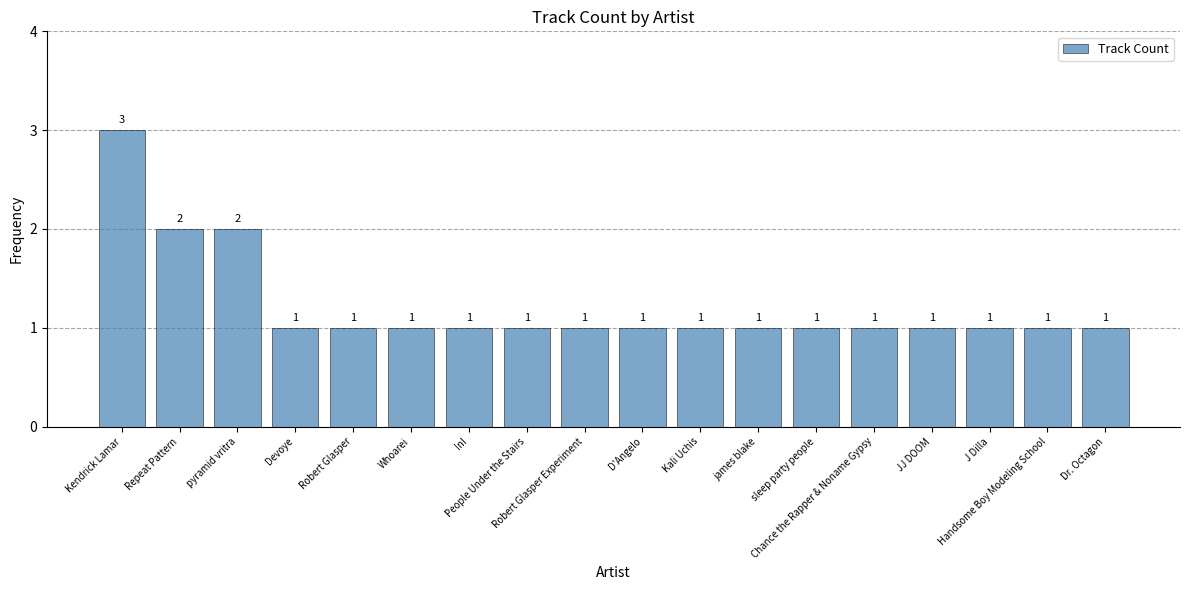

Count the values in the range 1 to 2.

17